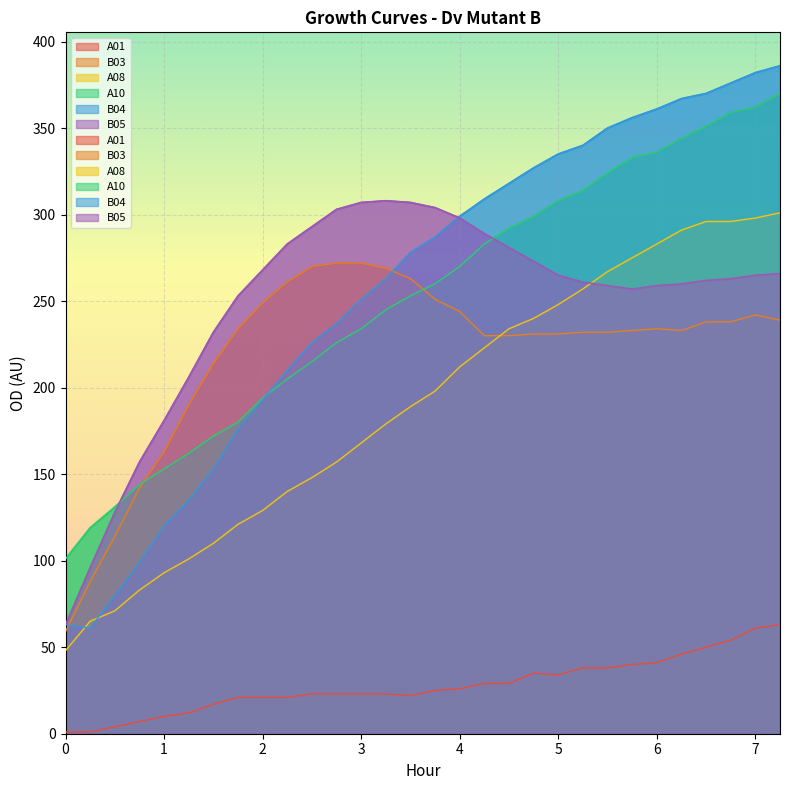

Is it true that B05 equals 439 at 7.25?

False